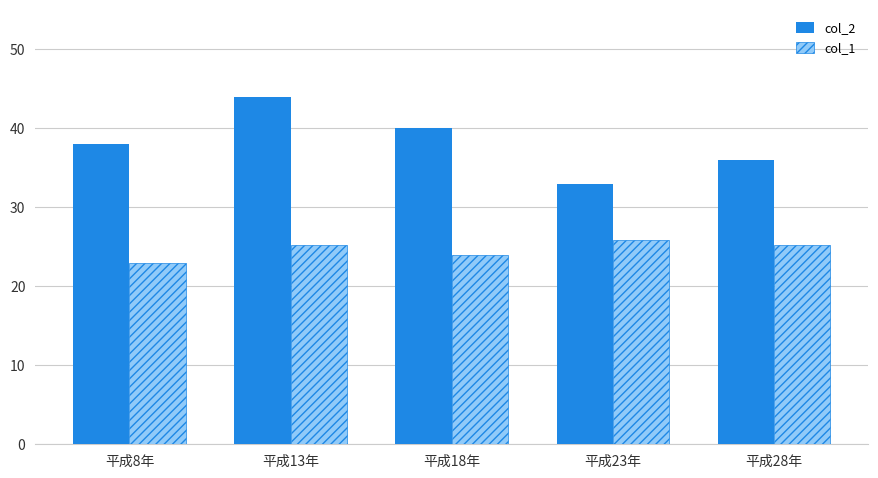

Does the chart contain any negative values?

No